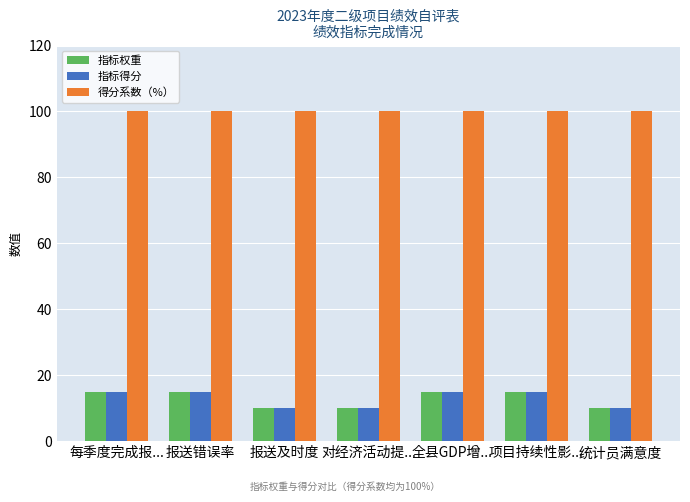

True or false: 指标权重 has a value of 15 at 全县GDP增....

True